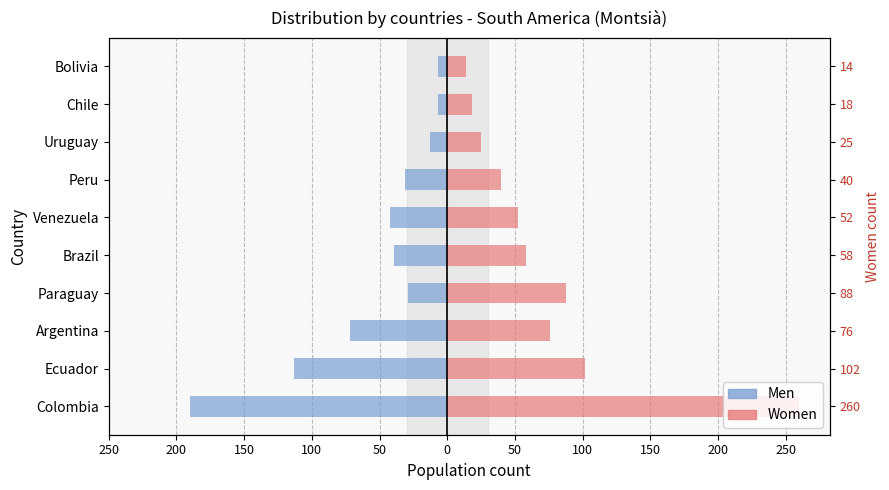

What is the sum of all Women values?

733